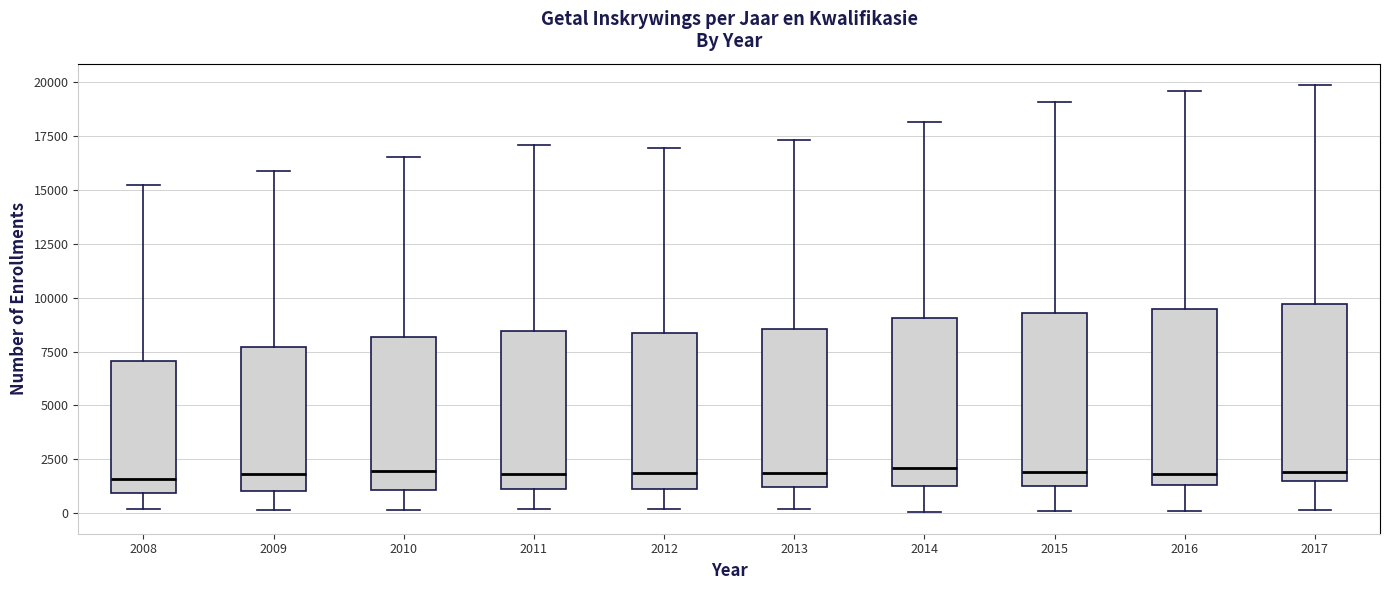

Reading left to right, read every box against the y-axis: the position of its median line, the range the box covers, and the ends of its whiskers. The values are not printed on the chart, so give them approximately, as read against the axis.

2008: median 1500, box 1000 to 7000, whiskers 0 to 15000
2009: median 2000, box 1000 to 7500, whiskers 0 to 16000
2010: median 2000, box 1000 to 8000, whiskers 0 to 16500
2011: median 2000, box 1000 to 8500, whiskers 0 to 17000
2012: median 2000, box 1000 to 8500, whiskers 0 to 17000
2013: median 2000, box 1000 to 8500, whiskers 0 to 17500
2014: median 2000, box 1500 to 9000, whiskers 0 to 18000
2015: median 2000, box 1500 to 9500, whiskers 0 to 19000
2016: median 2000, box 1500 to 9500, whiskers 0 to 19500
2017: median 2000, box 1500 to 9500, whiskers 0 to 20000